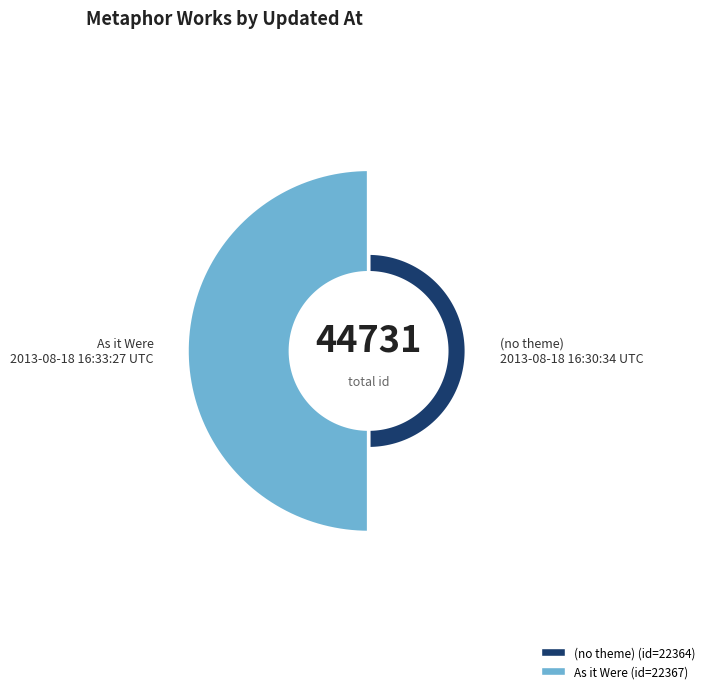

How many slices are in this pie chart?

2